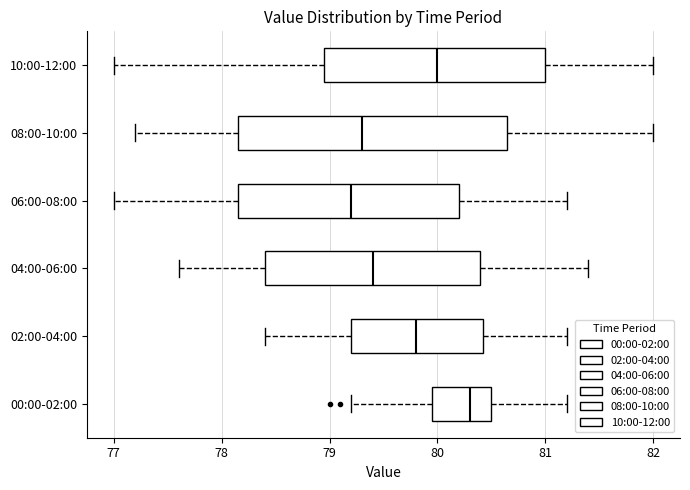

Which box is the widest, from its left edge to its right edge?

08:00-10:00